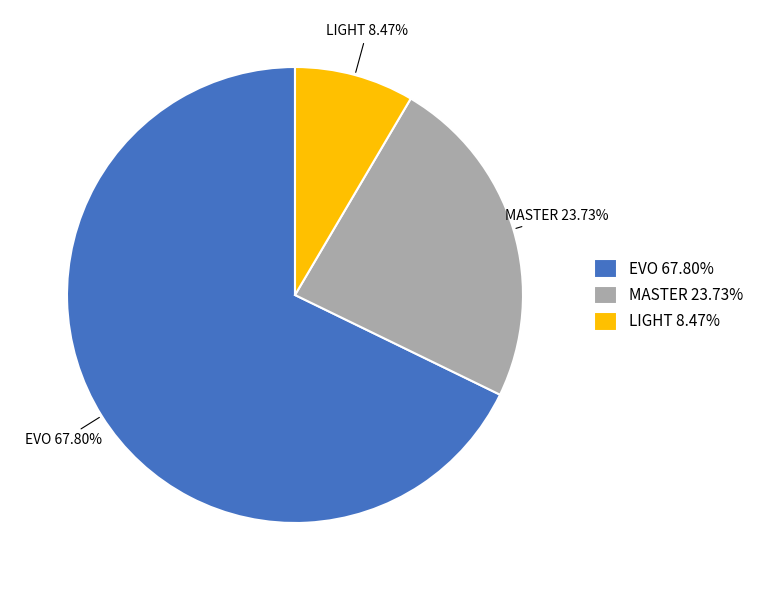

Which has a higher value, LIGHT or MASTER?

MASTER